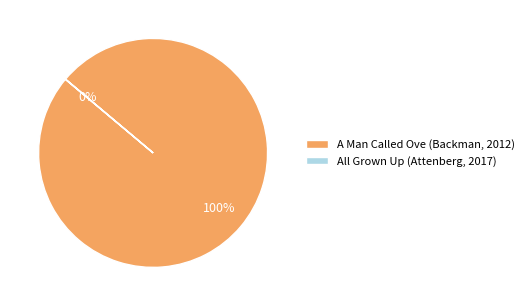

What is the largest slice in the pie chart?

A Man Called Ove (Backman, 2012)